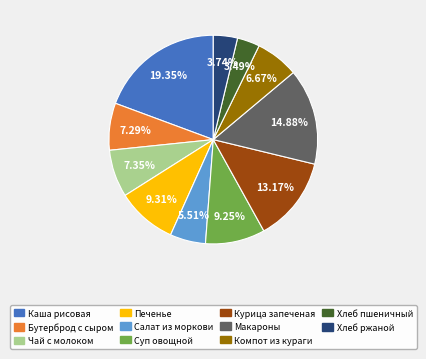

Is there any slice that represents more than half of the pie?

No